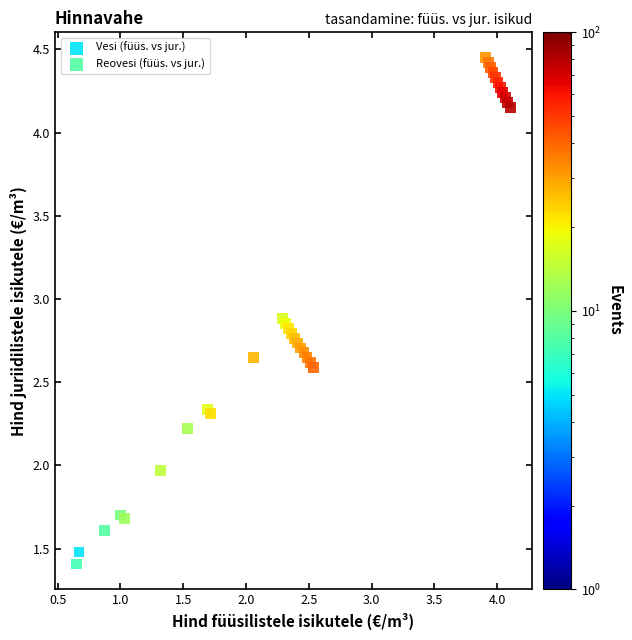

Which series reaches the maximum Y coordinate?

Reovesi (füüs. vs jur.)